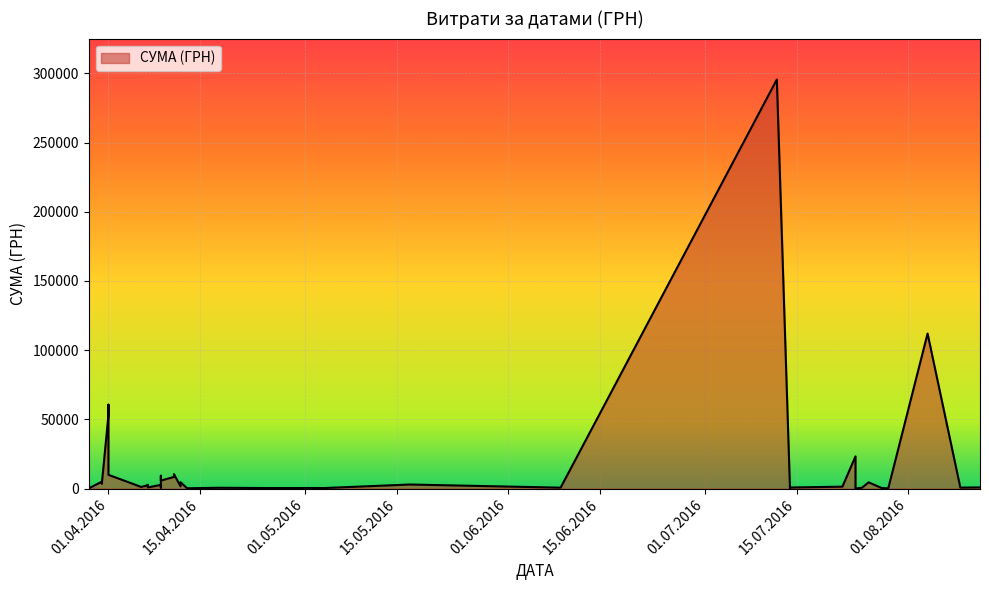

Rank the categories by value from highest to lowest.

12.07.2016, 04.08.2016, 01.04.2016, 01.04.2016, 24.07.2016, 11.04.2016, 01.04.2016, 09.04.2016, 11.04.2016, 09.04.2016, 31.03.2016, 12.04.2016, 26.07.2016, 31.03.2016, 31.03.2016, 17.05.2016, 07.04.2016, 09.04.2016, 07.04.2016, 12.04.2016, 22.07.2016, 06.04.2016, 12.08.2016, 07.04.2016, 14.07.2016, 09.08.2016, 09.04.2016, 09.06.2016, 25.07.2016, 18.04.2016, 04.05.2016, 28.07.2016, 25.04.2016, 14.07.2016, 13.04.2016, 29.03.2016, 29.07.2016, 29.03.2016, 29.03.2016, 24.07.2016